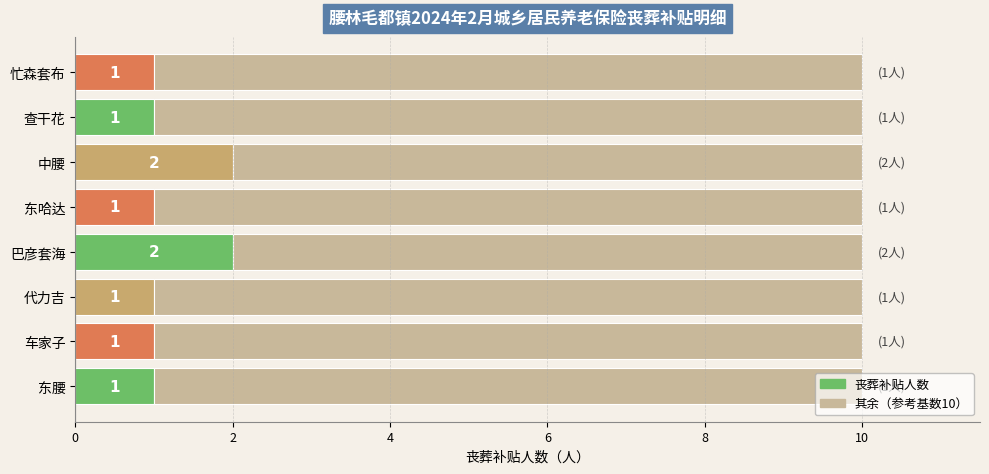

Count the number of data series in this chart.

2